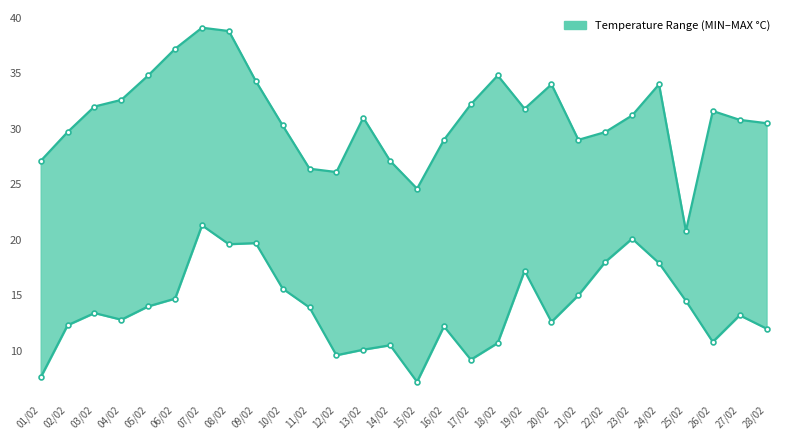

Where is the first local minimum for Ardmona Temperature (MIN °C)?

04/02